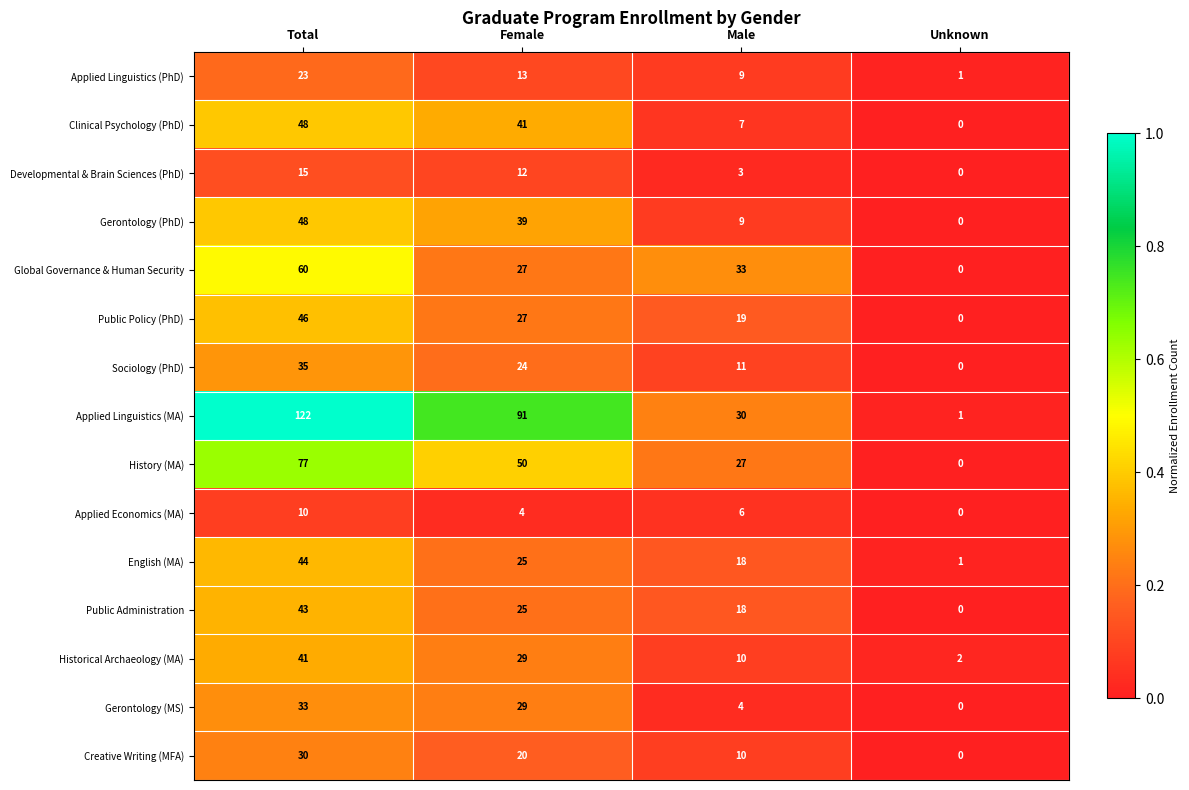

What is the maximum value for Sociology (PhD)?

35